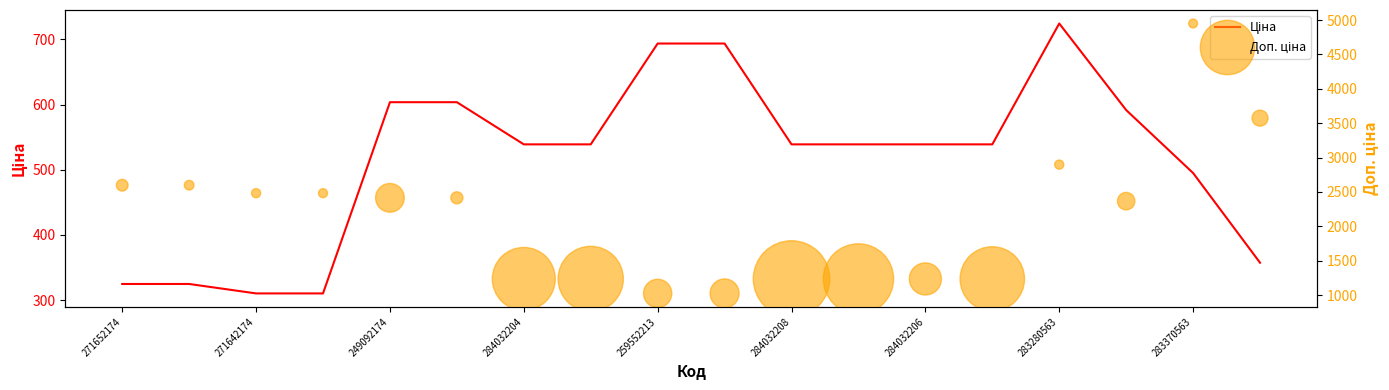

At how many categories does at least one series exceed 2107?

10